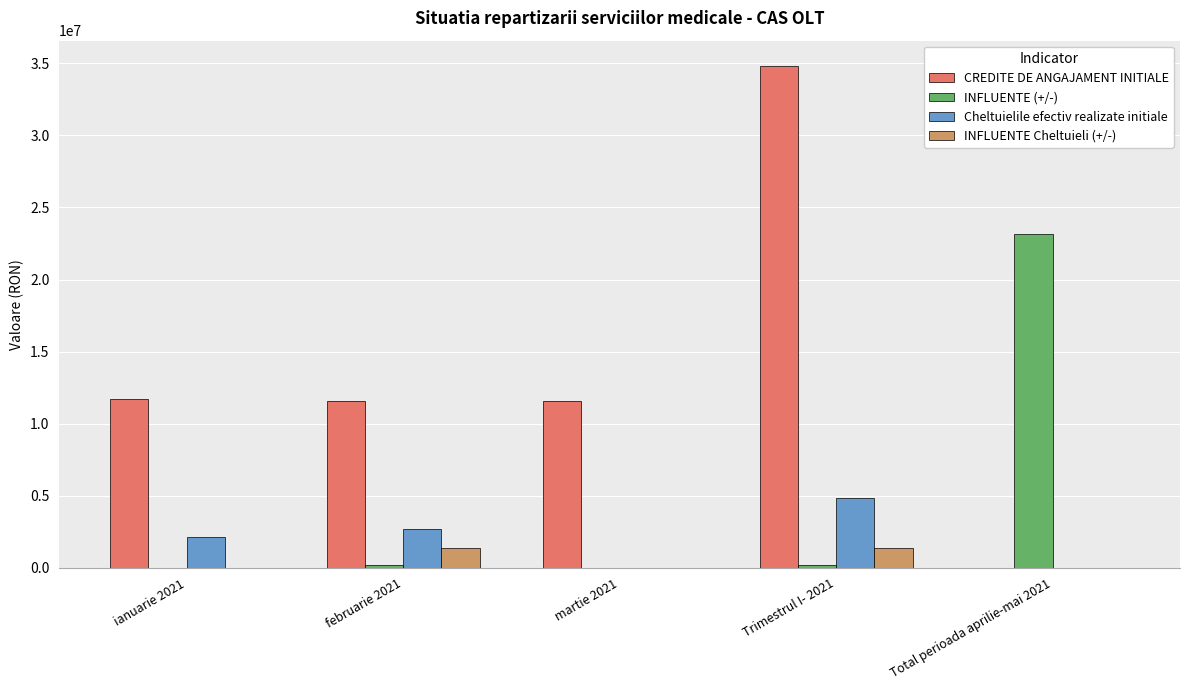

Is the value of Cheltuielile efectiv realizate initiale at ianuarie 2021 greater than the value of INFLUENTE (+/-) at februarie 2021?

Yes